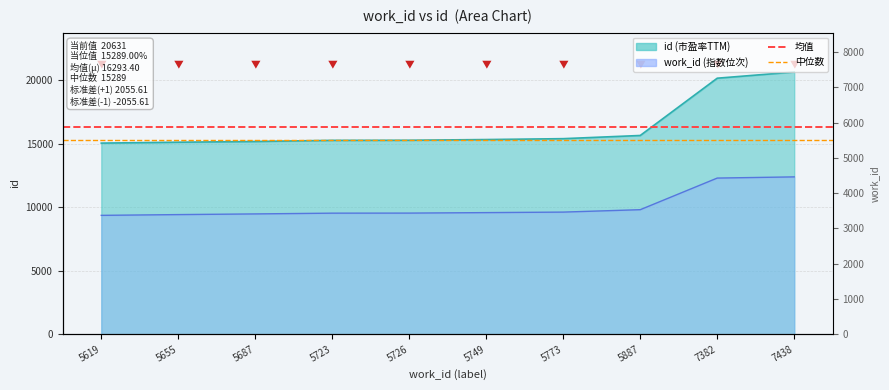

What is the sum of all 中位数 15289 values?

30578.0